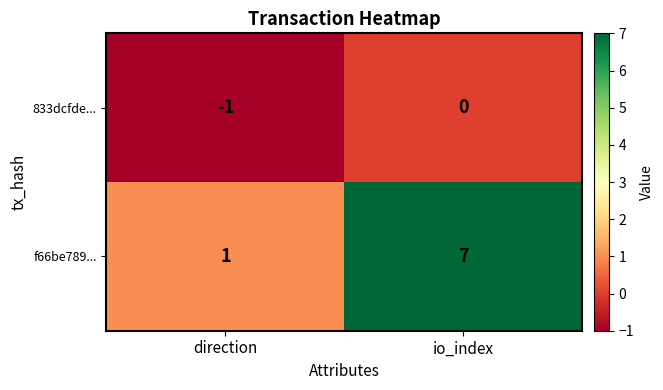

Where is 833dcfde... nearest to the value 0?

io_index